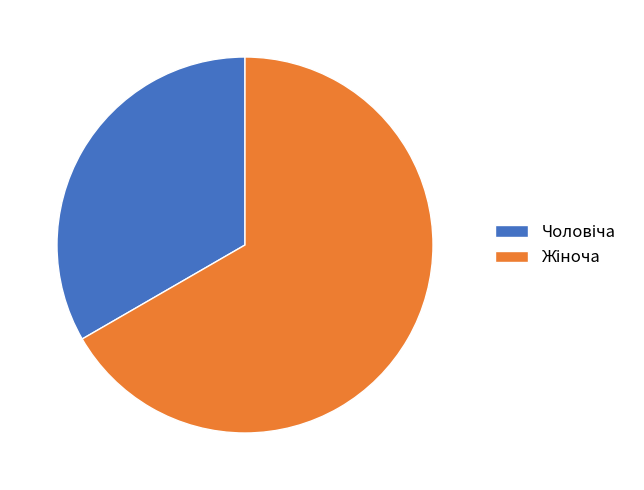

Is there a majority slice in this chart?

Yes